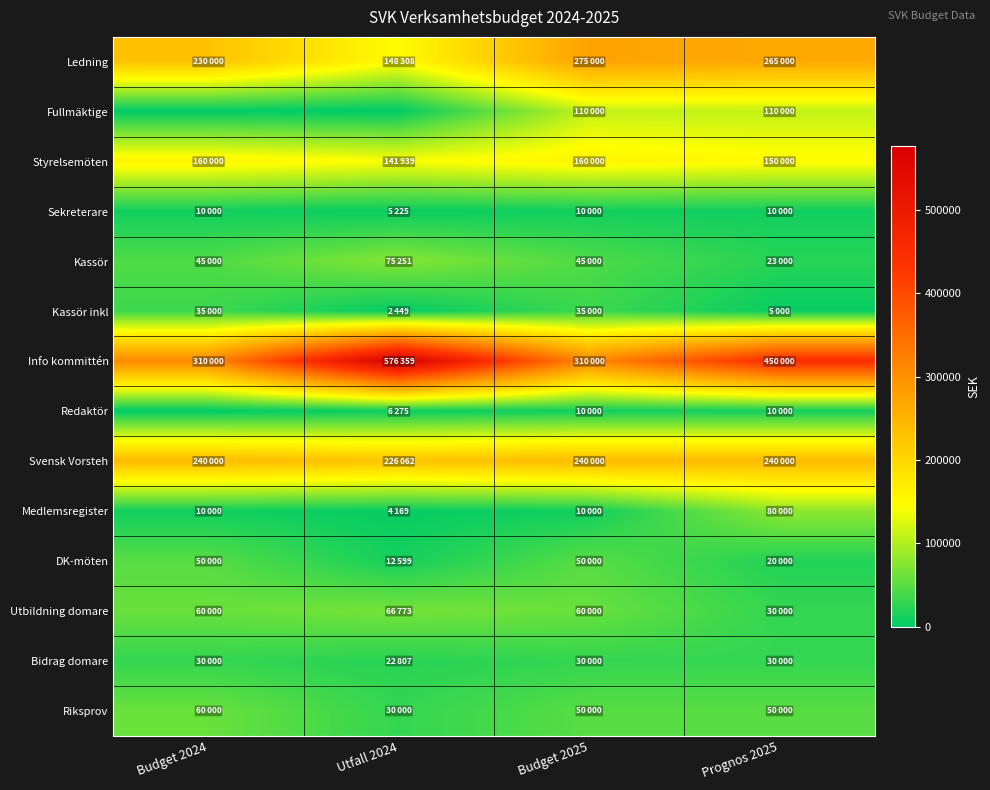

At how many categories does at least one series exceed 20806?

4